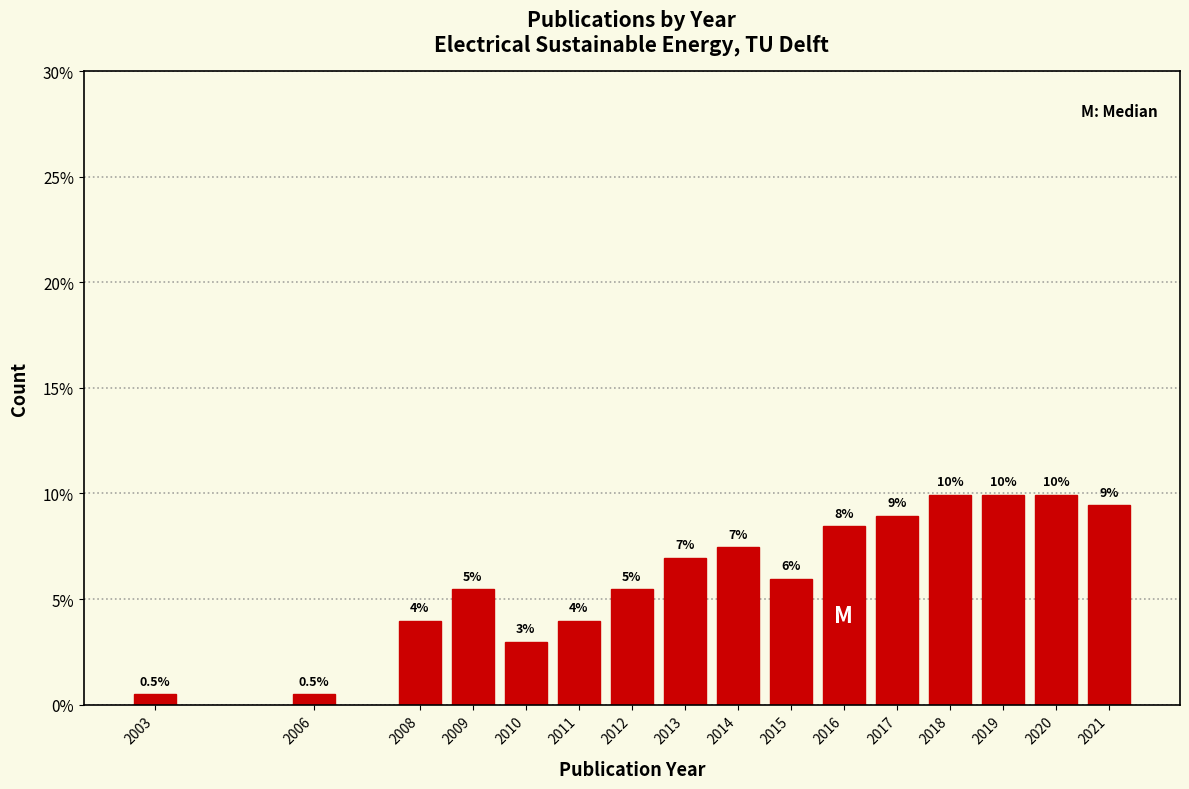

Reading right to left, what are all the values shown in this chart?

9.5	10.0	10.0	10.0	9.0	8.5	6.0	7.5	7.0	5.5	4.0	3.0	5.5	4.0	0.5	0.5